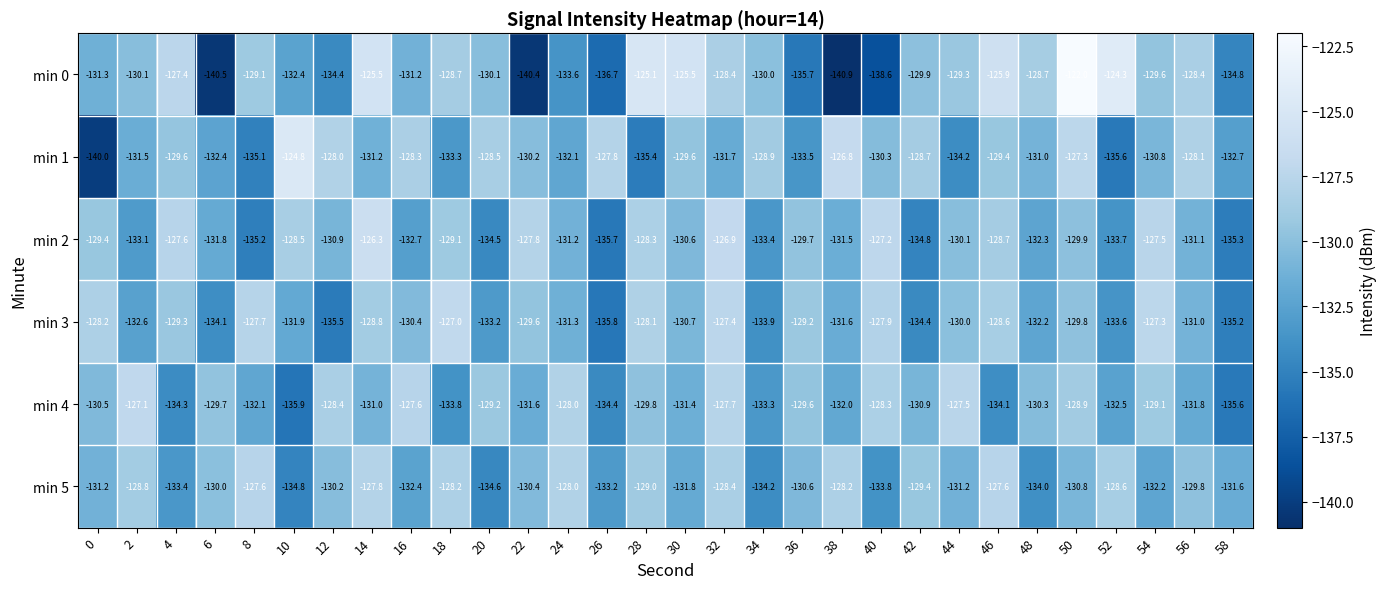

Rank the series at 28 from highest to lowest value.

min 0, min 3, min 2, min 5, min 4, min 1